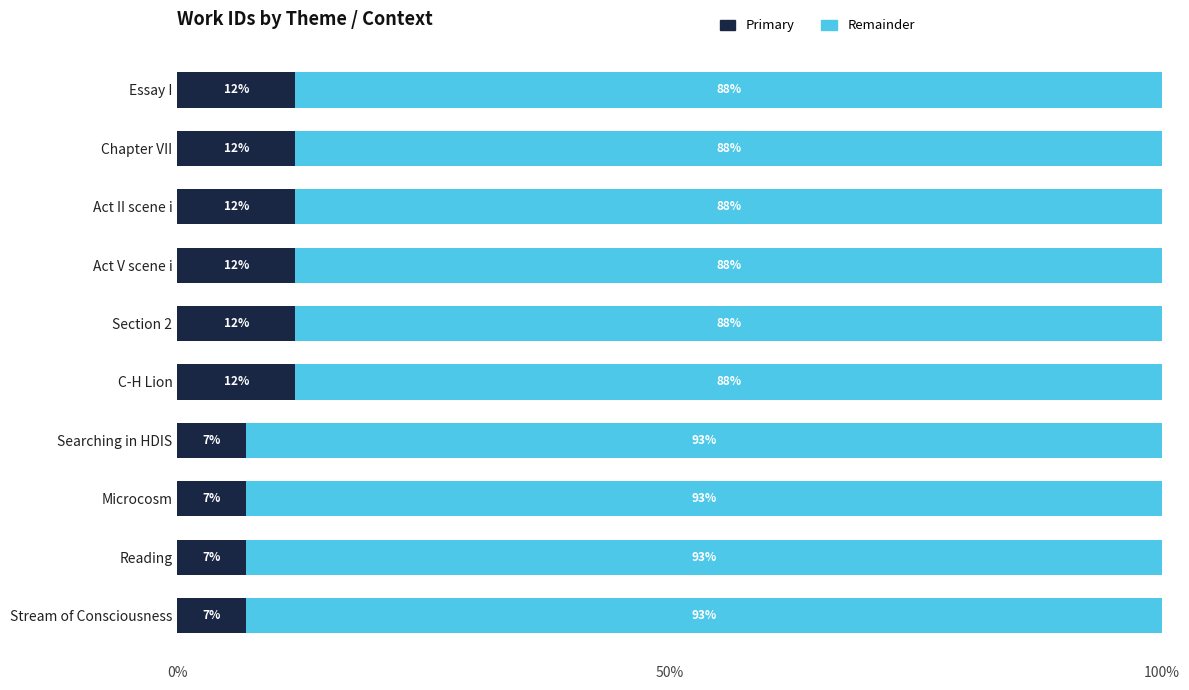

What is the total value across all series at Act V scene i?

100